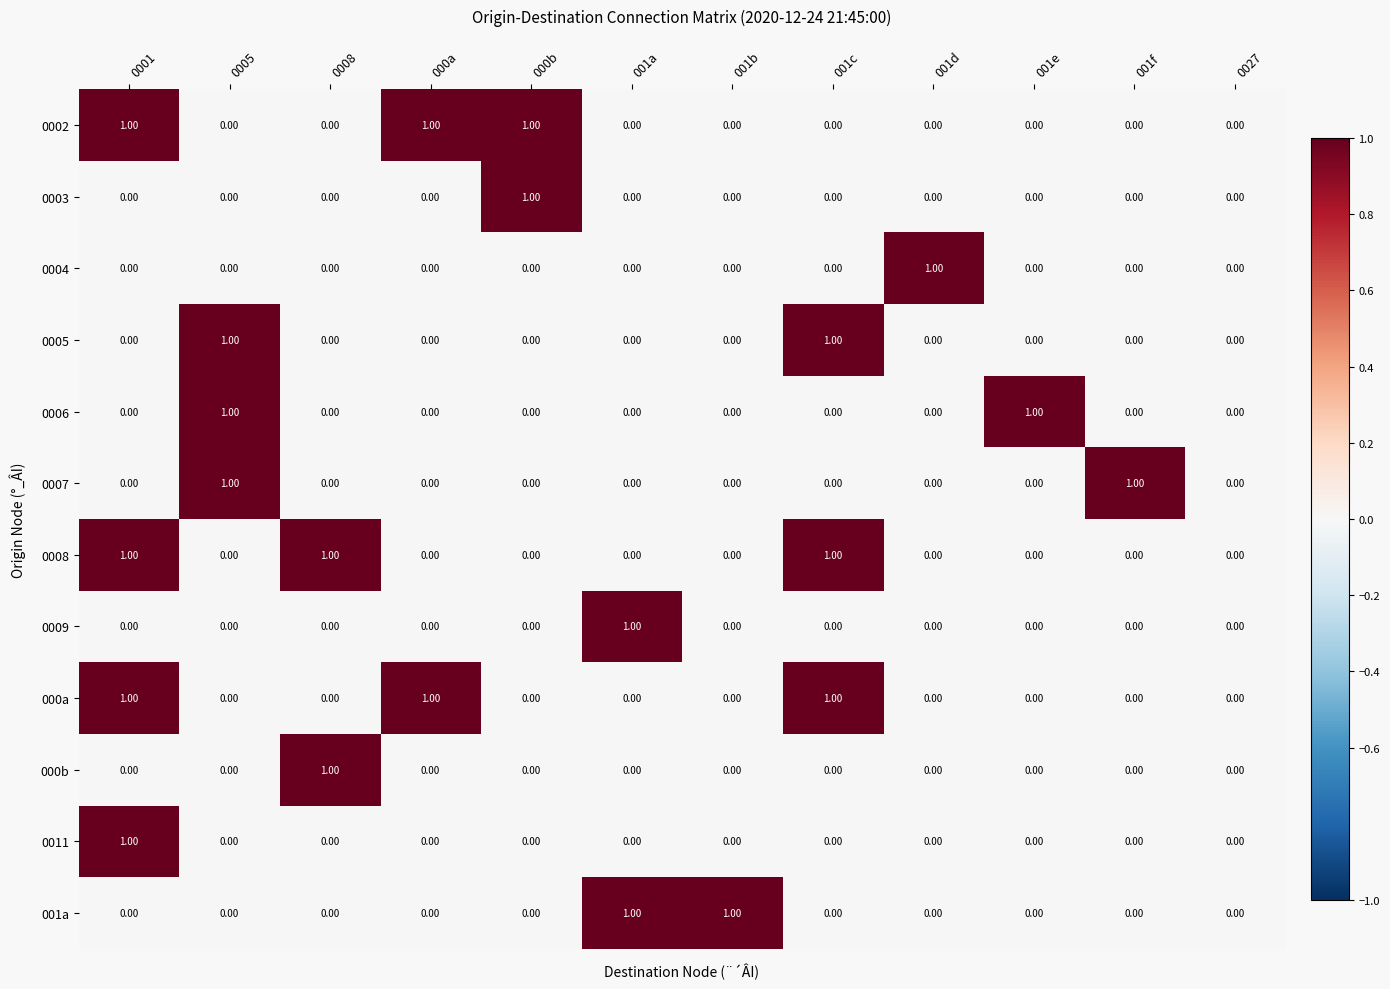

What is the total value across all series at 0005?

3